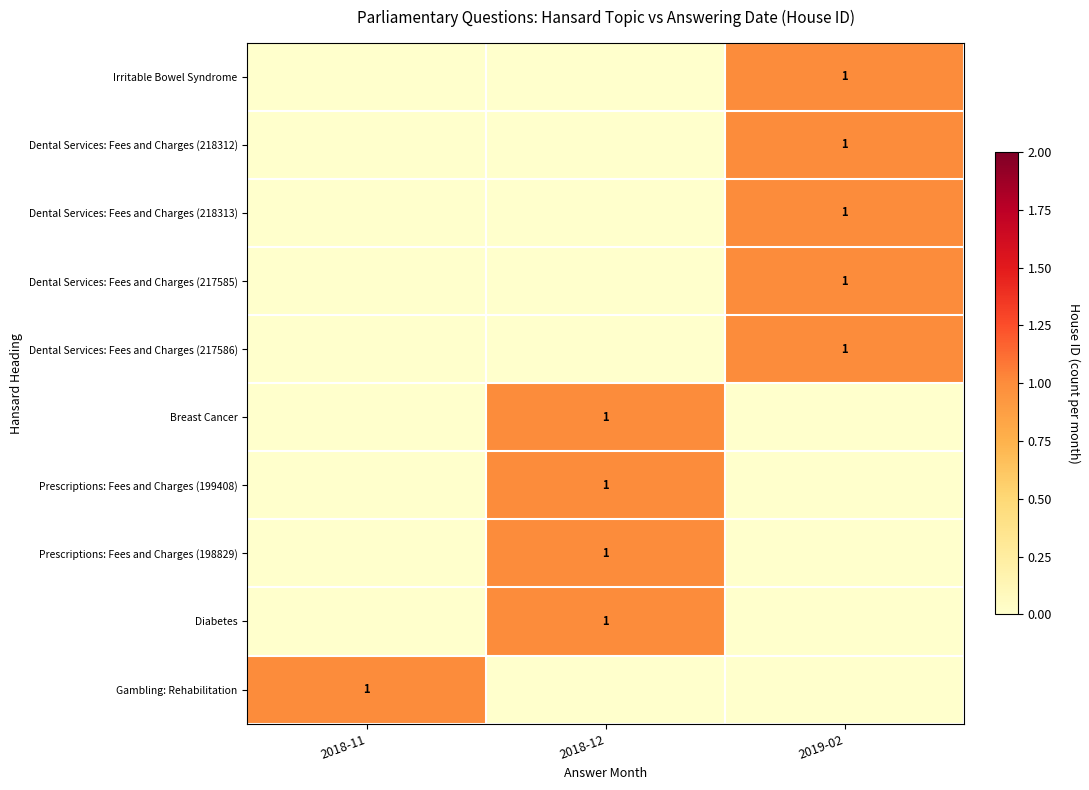

How many series are shown in this chart?

10